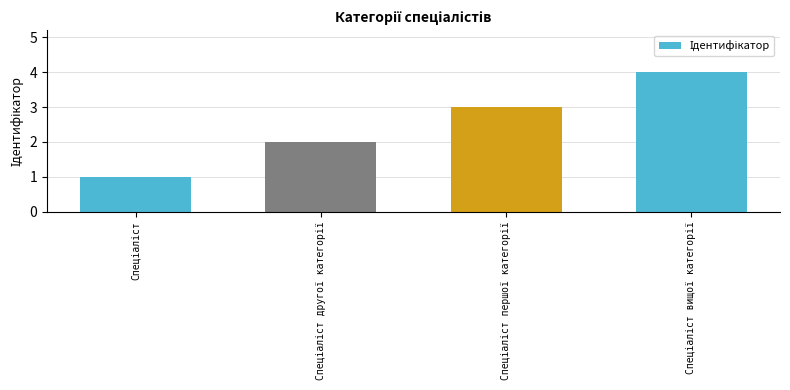

Does the chart contain stacked bars?

No